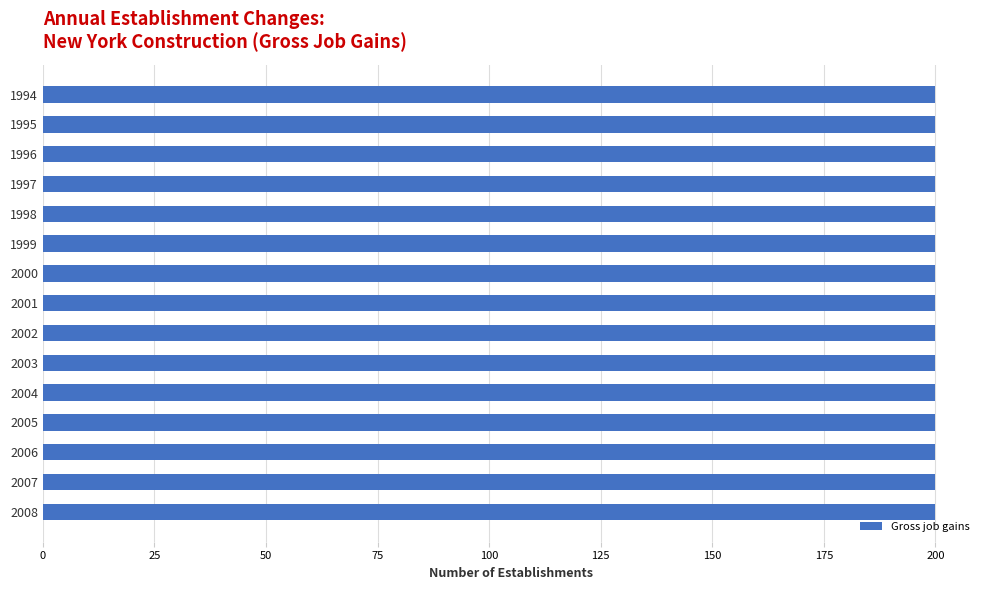

Which series has the largest range (max minus min)?

Gross job gains